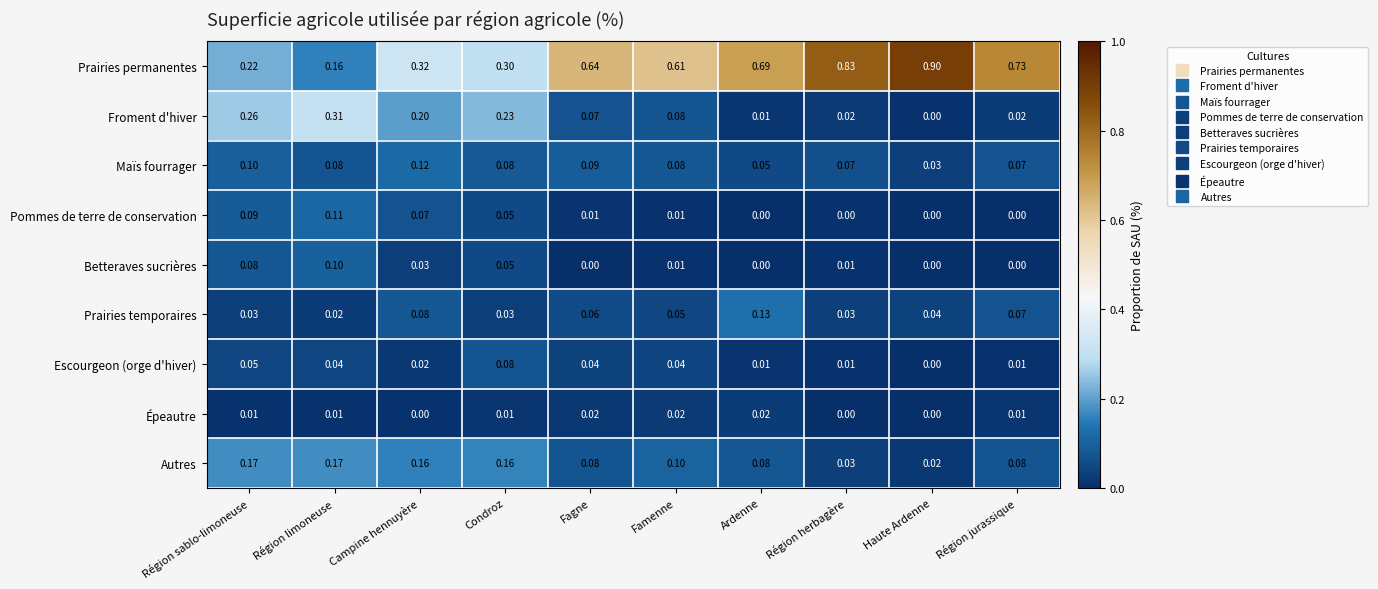

Which category has the highest value across all series?

Haute Ardenne